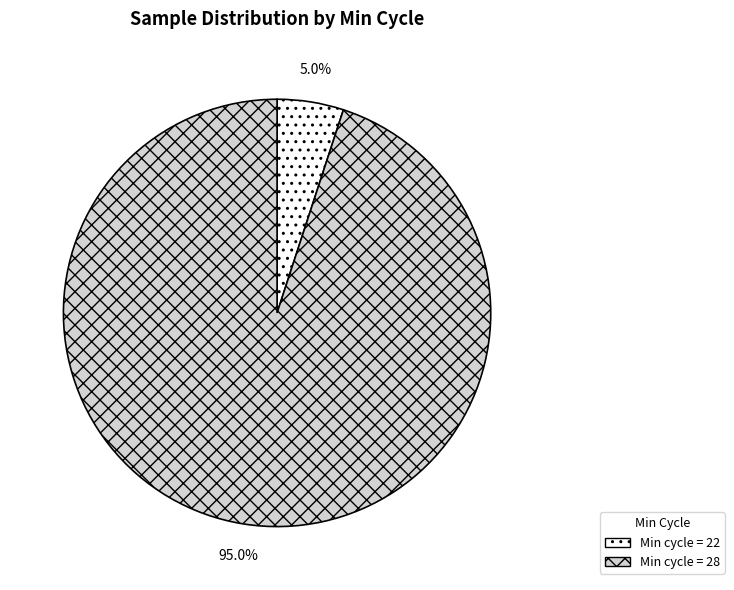

Is there any slice that represents more than half of the pie?

Yes